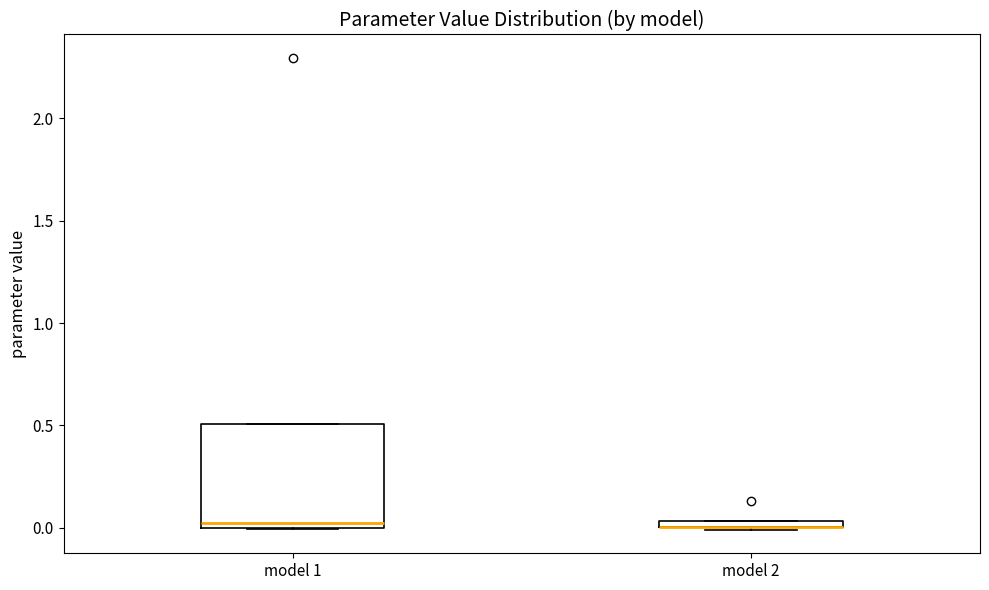

Comparing the boxes themselves (not the whiskers), which one is the tallest?

model 1